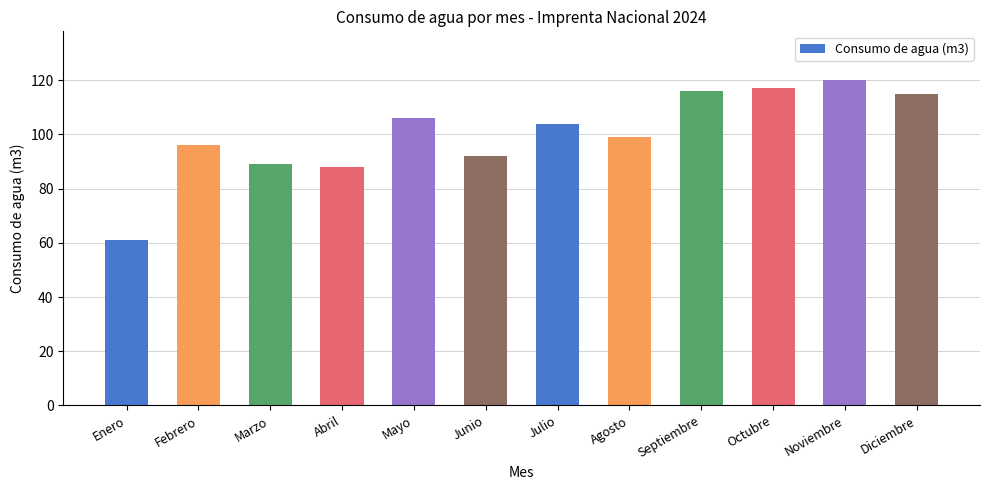

What value does the data have at Septiembre?

116